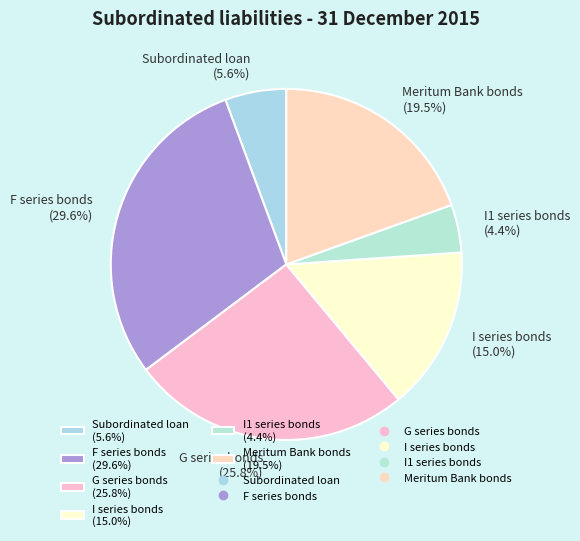

Which has a higher value, I series bonds (15.0%) or Meritum Bank bonds (19.5%)?

Meritum Bank bonds (19.5%)